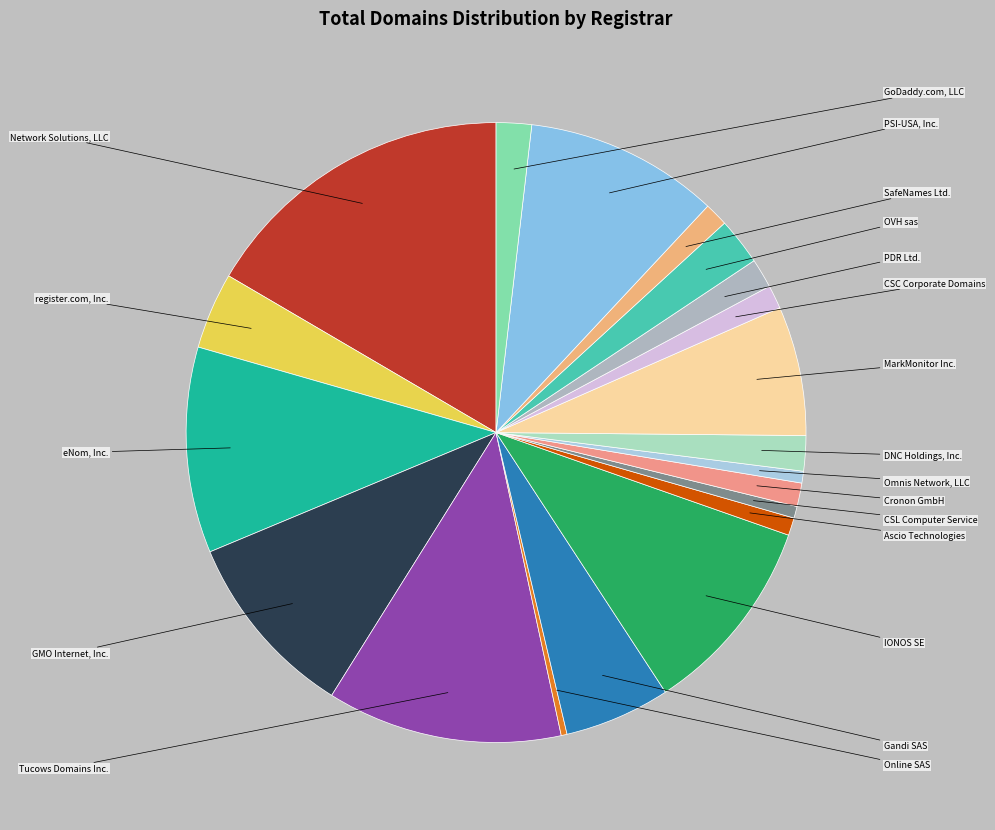

Is it true that Cronon GmbH is 10% of the pie?

False